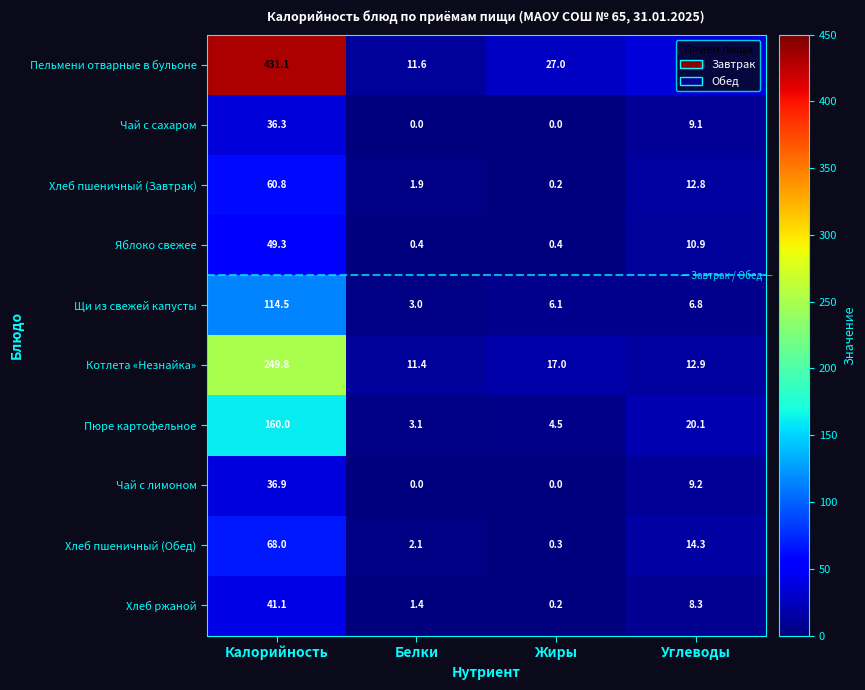

What is the highest value of the Чай с сахаром series?

36.3